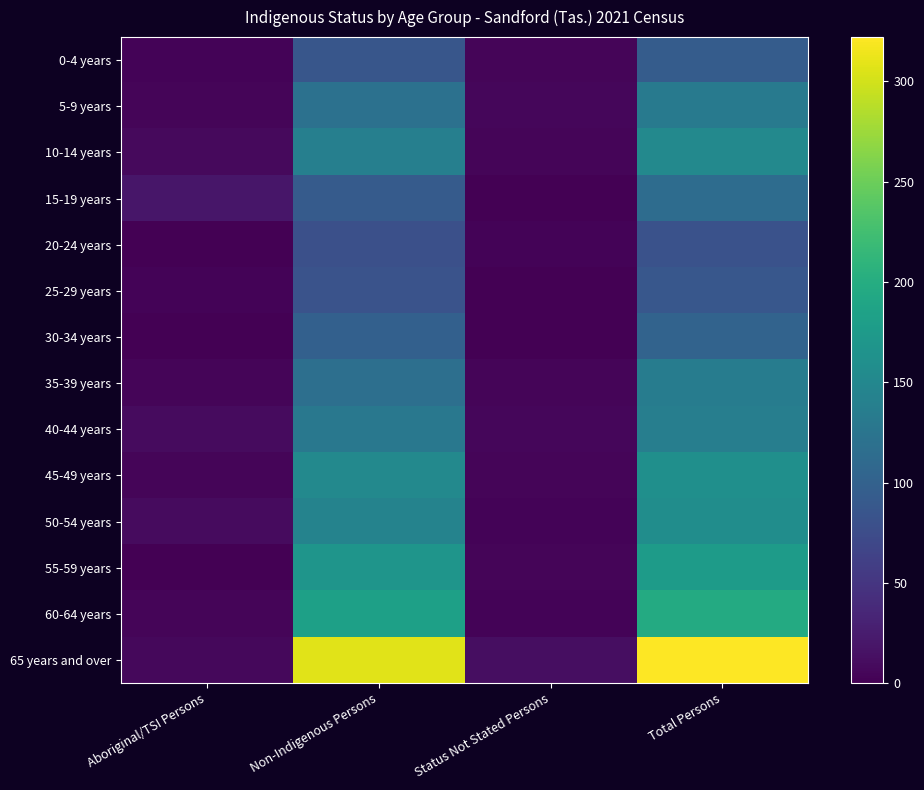

Rank the series by their maximum value, from highest to lowest.

65 years and over, 60-64 years, 55-59 years, 45-49 years, 50-54 years, 10-14 years, 40-44 years, 35-39 years, 5-9 years, 15-19 years, 30-34 years, 0-4 years, 25-29 years, 20-24 years